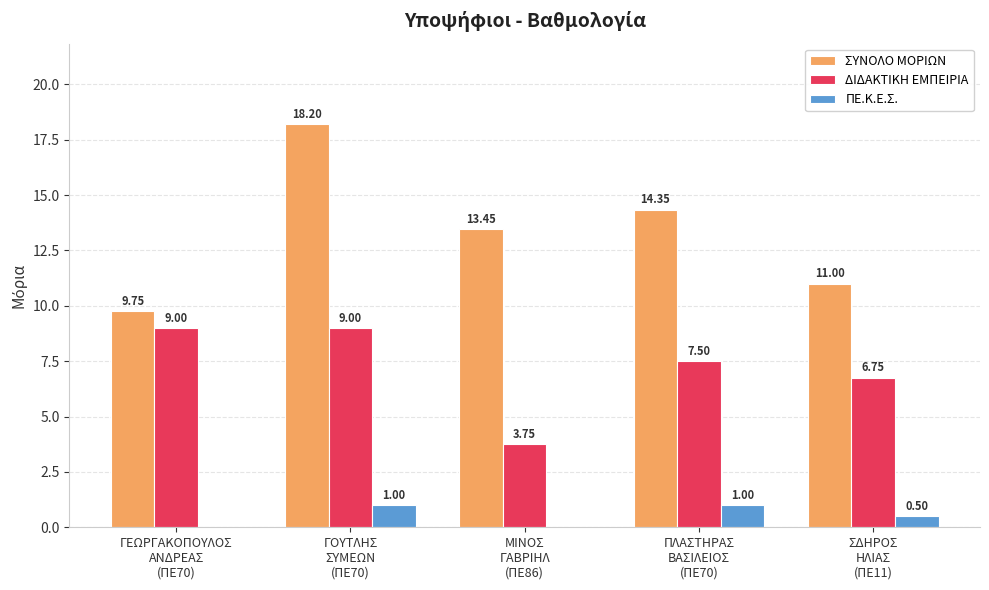

What are all the series names shown in the legend?

ΣΥΝΟΛΟ ΜΟΡΙΩΝ, ΔΙΔΑΚΤΙΚΗ ΕΜΠΕΙΡΙΑ, ΠΕ.Κ.Ε.Σ.